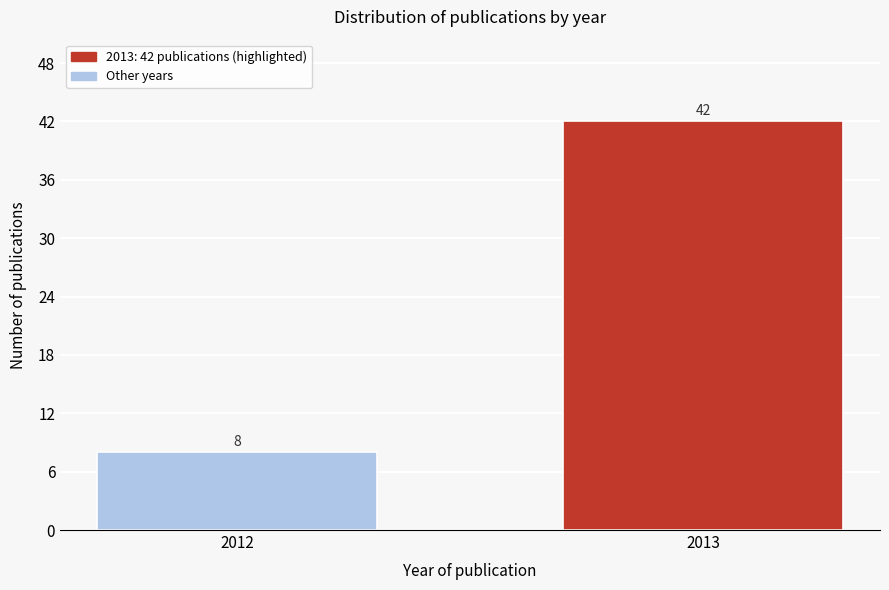

Reading left to right, list all the values displayed in this chart.

8	42